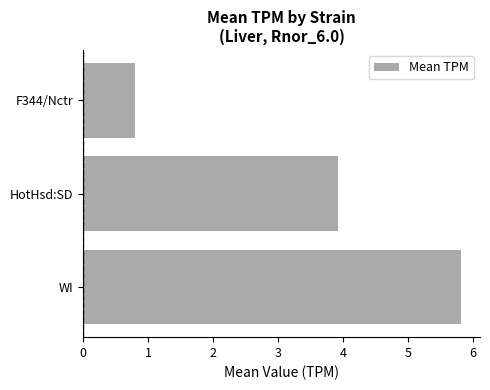

Between WI and HotHsd:SD, which is larger?

WI